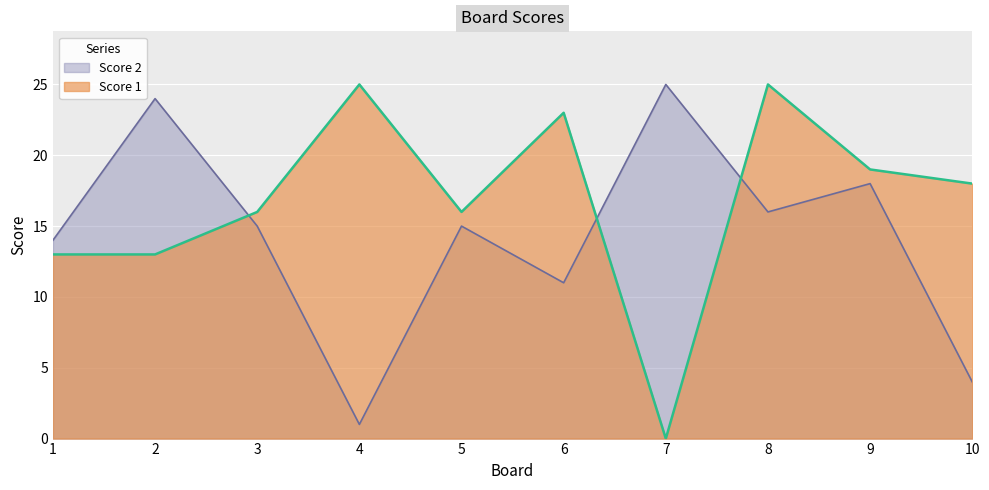

How many intersections are there between Score 1 and Score 2?

3